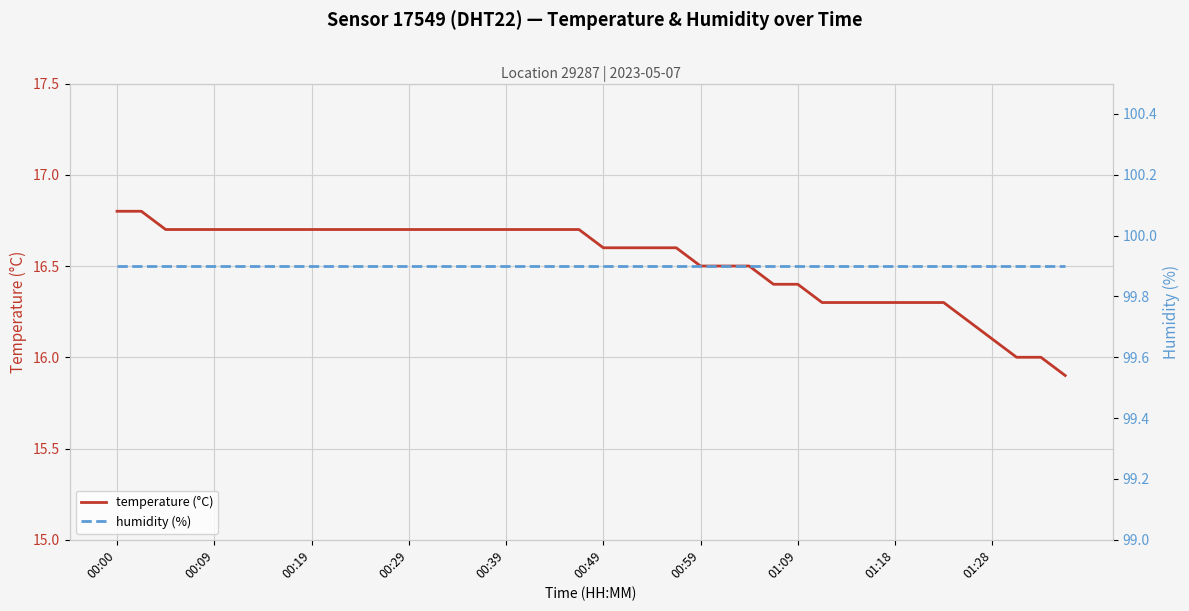

True or false: temperature (°C) and humidity (%) intersect in this chart.

False